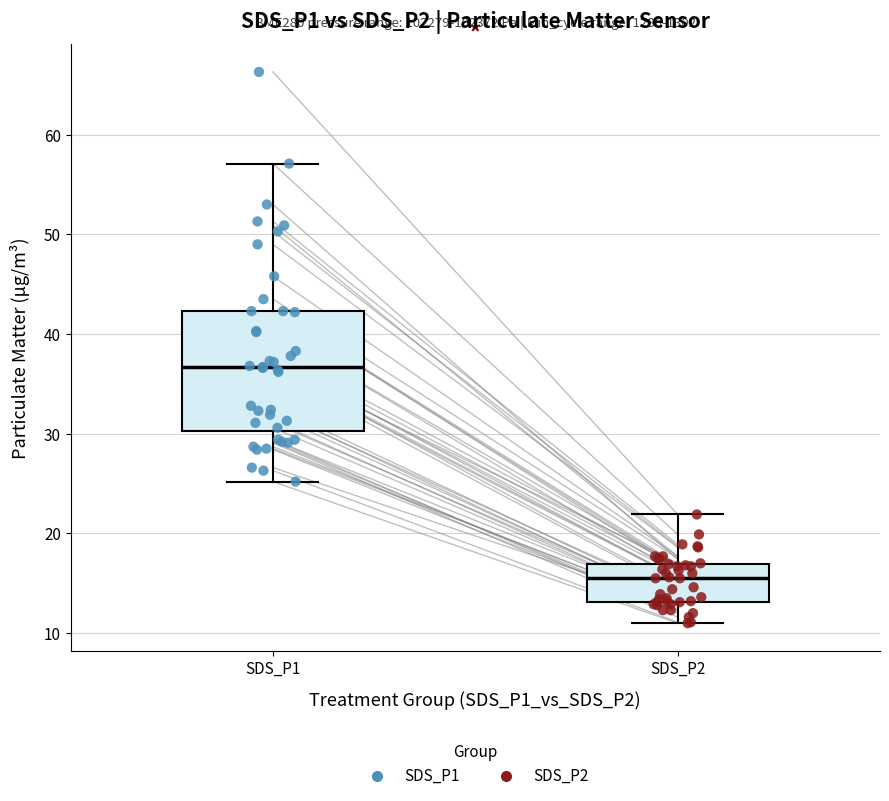

Comparing the boxes themselves (not the whiskers), which one is the tallest?

SDS_P1